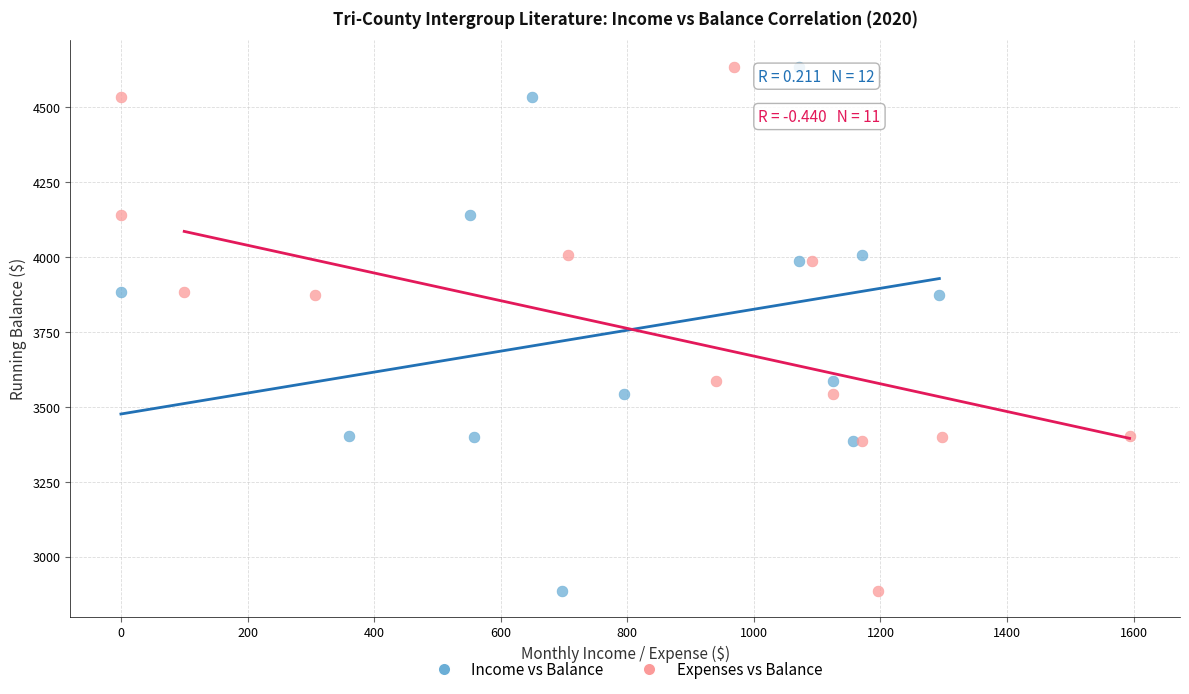

What are all the series names shown in the legend?

Income vs Balance, Expenses vs Balance